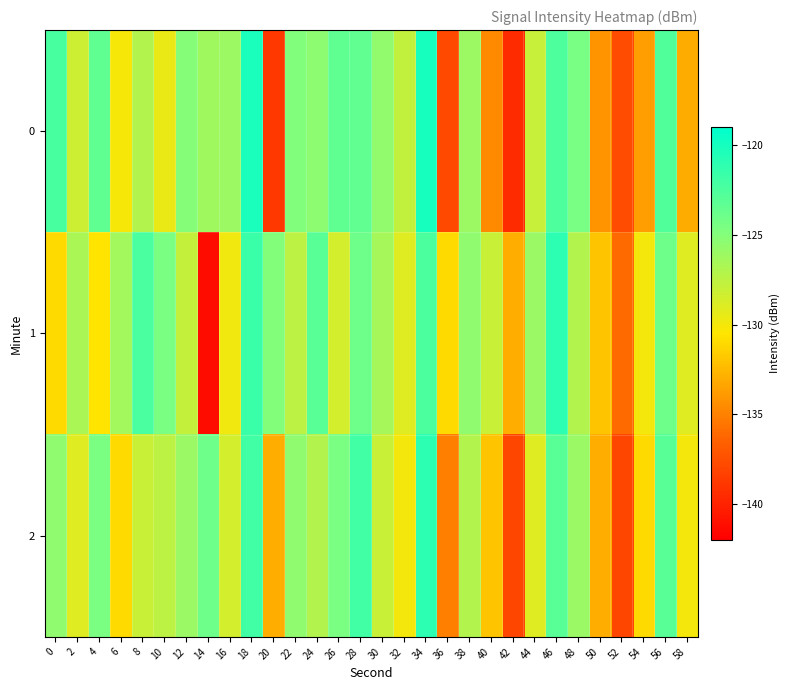

Reading right to left, what are all the values shown in this chart?

0: 58=-133.0	56=-122.7	54=-133.7	52=-137.7	50=-134.2	48=-124.4	46=-122.6	44=-128.0	42=-139.5	40=-134.6	38=-126.1	36=-137.9	34=-120.0	32=-127.8	30=-125.6	28=-123.4	26=-123.4	24=-125.5	22=-124.9	20=-138.8	18=-120.2	16=-126.0	14=-126.3	12=-125.1	10=-129.6	8=-127.1	6=-130.1	4=-123.4	2=-128.2	0=-122.3
1: 58=-129.0	56=-124.0	54=-130.0	52=-136.0	50=-132.0	48=-127.0	46=-121.0	44=-126.0	42=-133.0	40=-128.0	38=-125.5	36=-131.0	34=-122.5	32=-129.0	30=-126.5	28=-124.0	26=-128.5	24=-123.0	22=-127.5	20=-125.0	18=-121.7	16=-129.8	14=-141.3	12=-127.9	10=-124.5	8=-122.4	6=-126.3	4=-130.5	2=-126.7	0=-131.0
2: 58=-130.0	56=-123.0	54=-131.0	52=-138.0	50=-133.0	48=-126.0	46=-123.0	44=-129.0	42=-138.0	40=-132.0	38=-127.0	36=-135.0	34=-121.0	32=-130.0	30=-128.0	28=-122.0	26=-124.5	24=-127.0	22=-125.5	20=-133.0	18=-122.0	16=-128.5	14=-124.0	12=-126.0	10=-127.5	8=-128.0	6=-131.0	4=-124.5	2=-129.0	0=-125.5